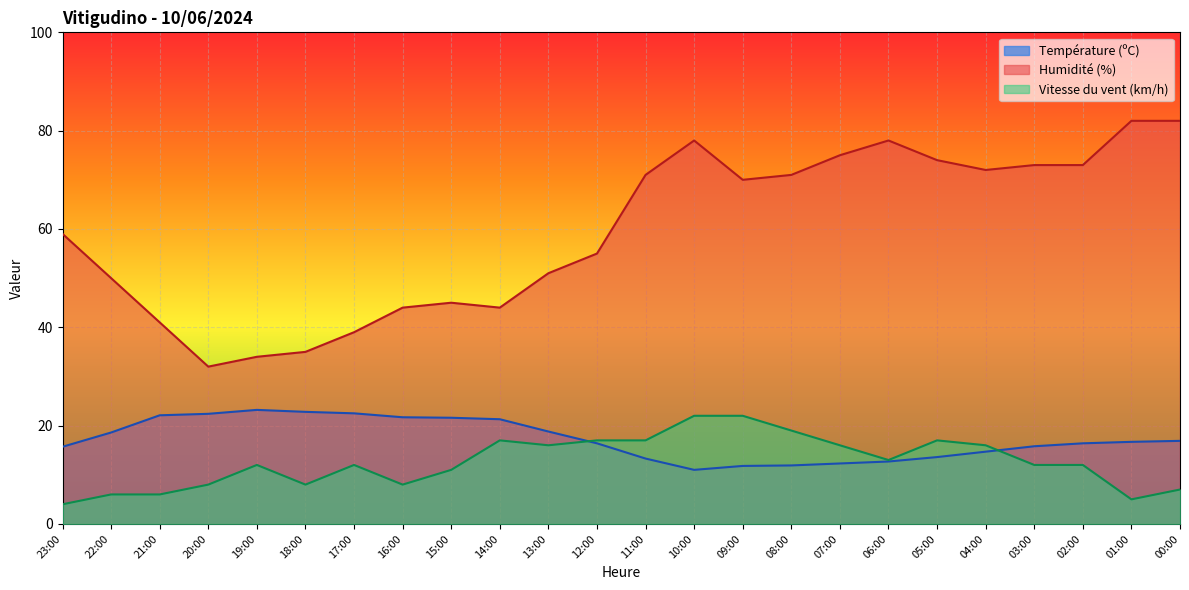

What is the label of the 12th point from the left?

12:00